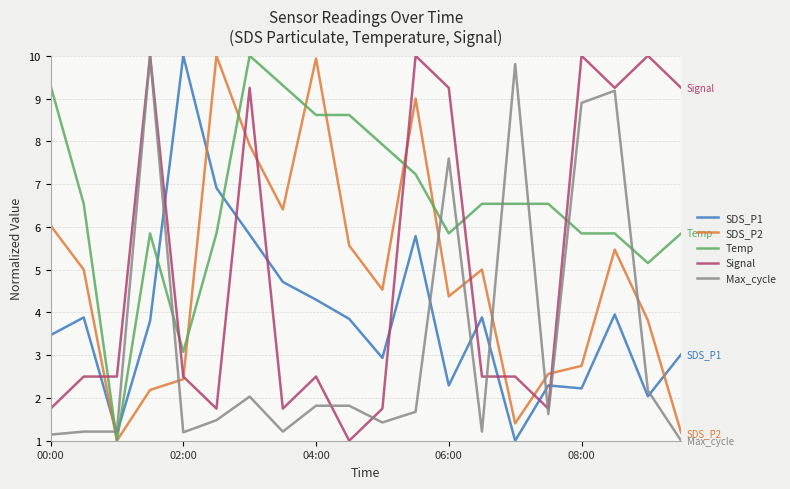

How many values in the Signal series exceed 2?

14